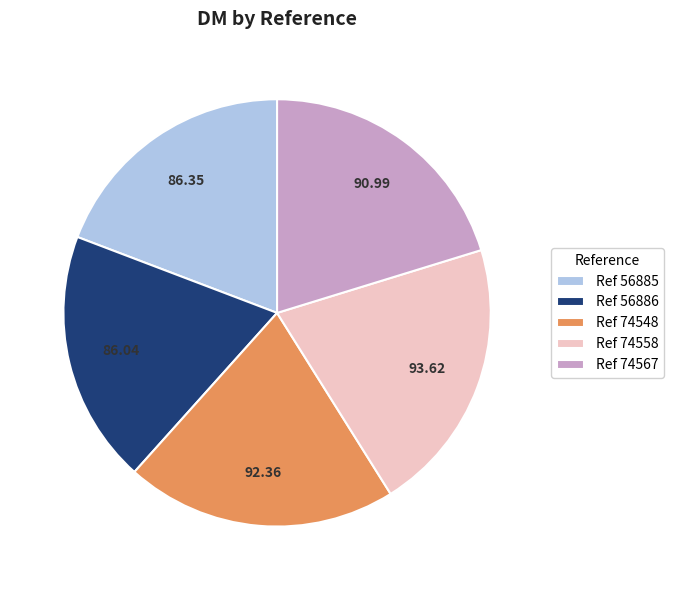

Do Ref 74567 and Ref 56885 together represent more than half of the pie?

No